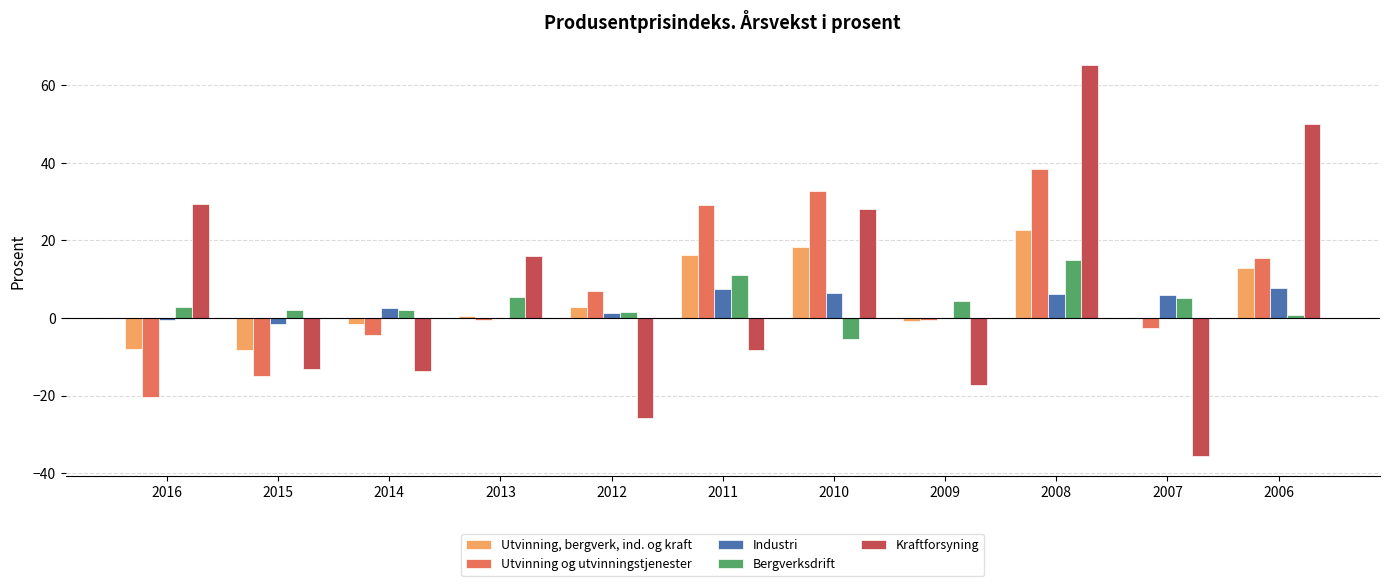

What is the average value of the Bergverksdrift series?

4.1